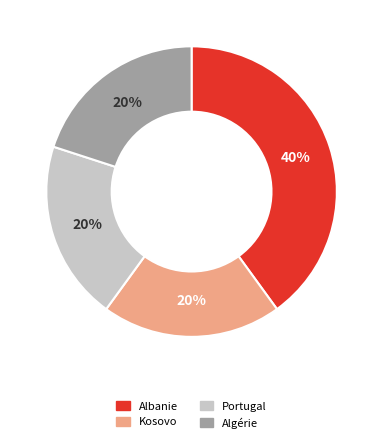

Which category has the biggest portion of the pie?

Albanie